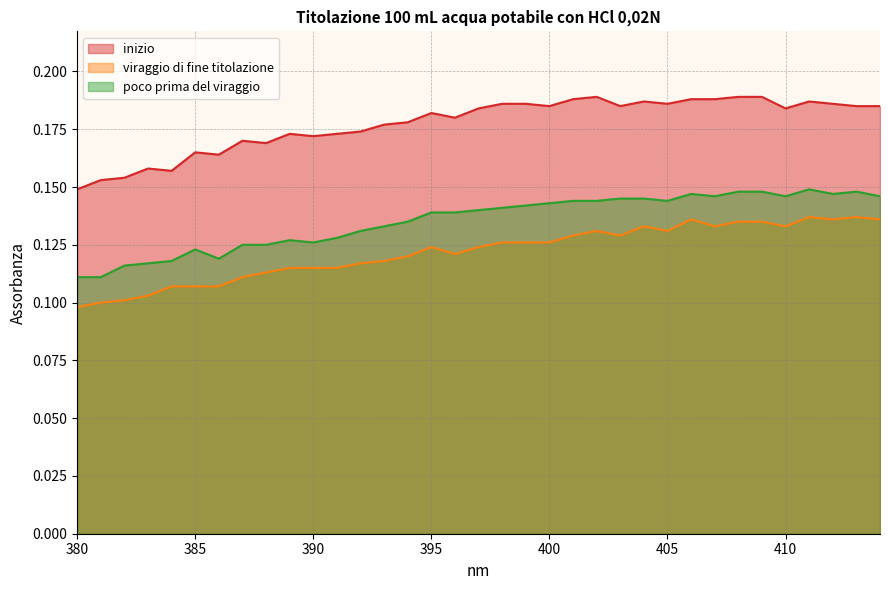

What is the spread (max minus min) of values at 408?

0.1